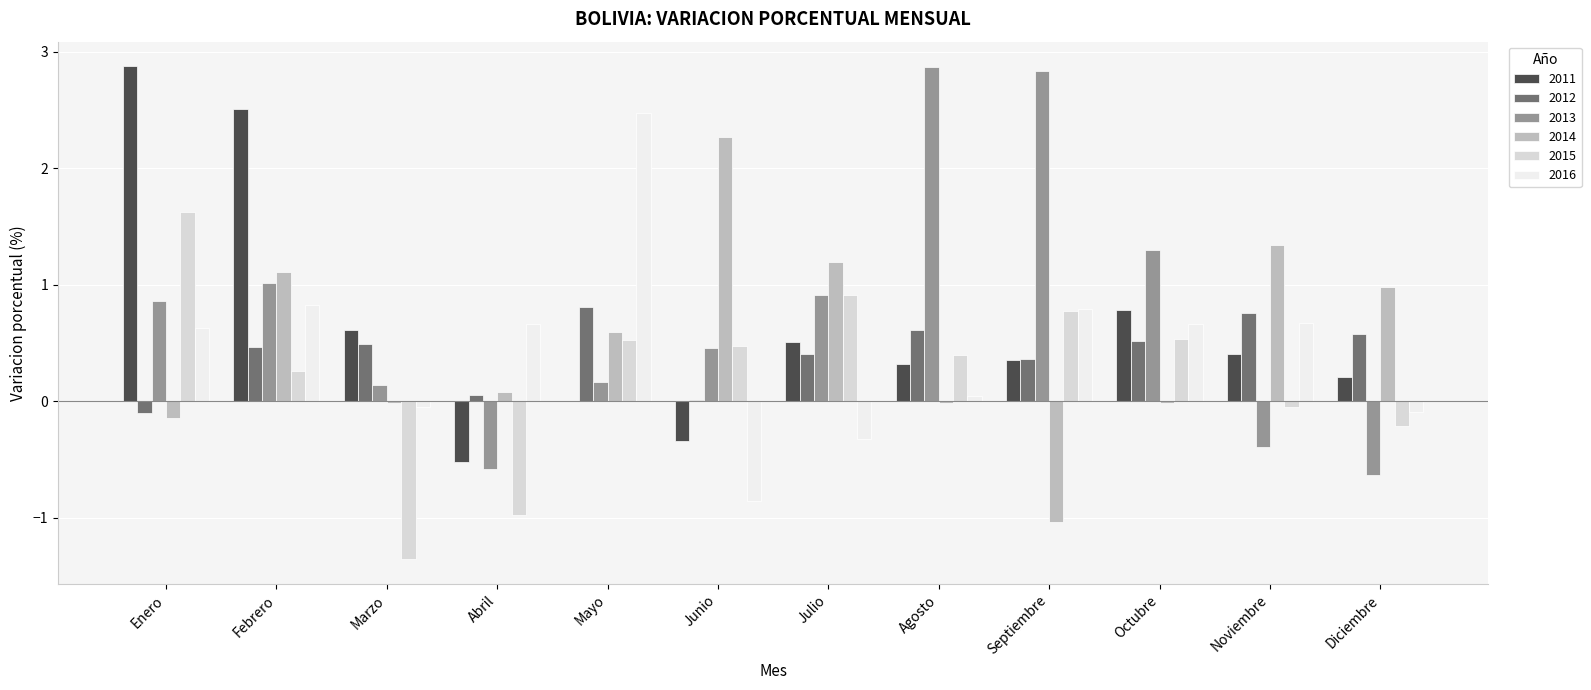

What is the label of the 10th bar from the left?

Octubre